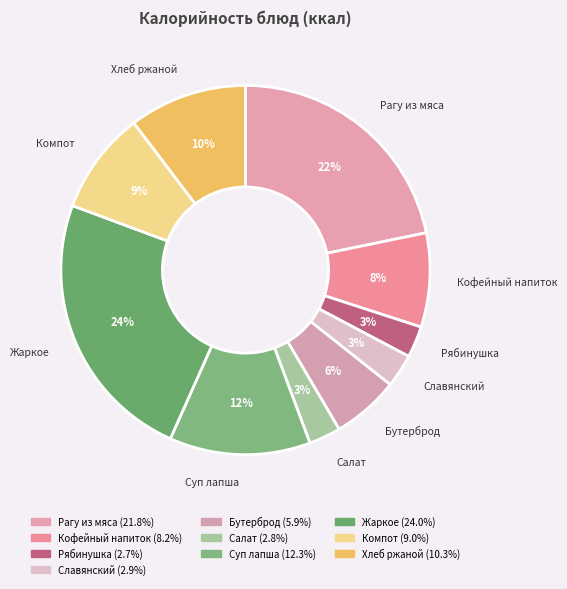

What is the ratio of the value at Суп лапша to the value at Рагу из мяса?

0.6